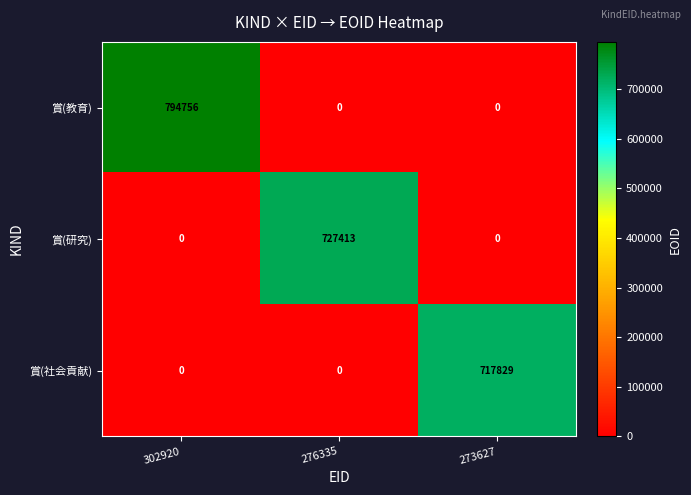

Count the 賞(研究) values in the range 0 to 727413.

3